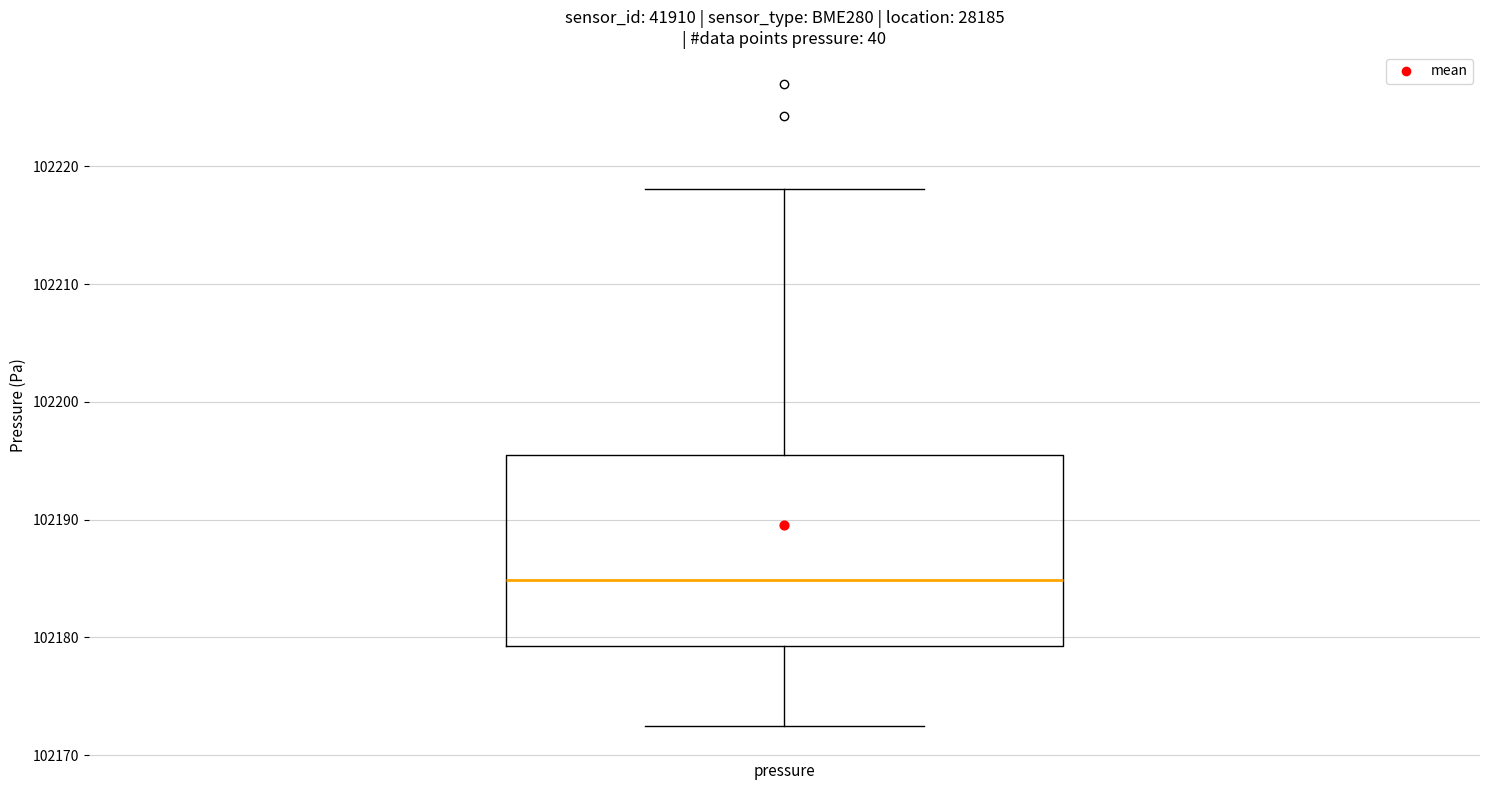

Where does the median line of the box for pressure sit on the y-axis? The values are not printed on the chart, so give them approximately, as read against the axis.

102185